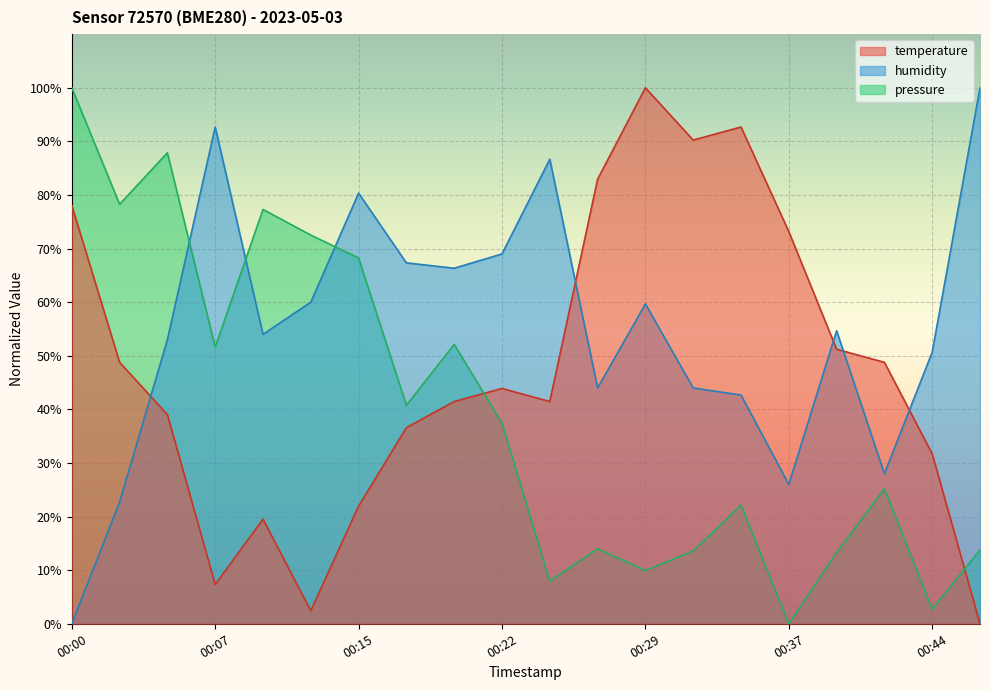

What is the spread (max minus min) of values at 00:17?

30.7